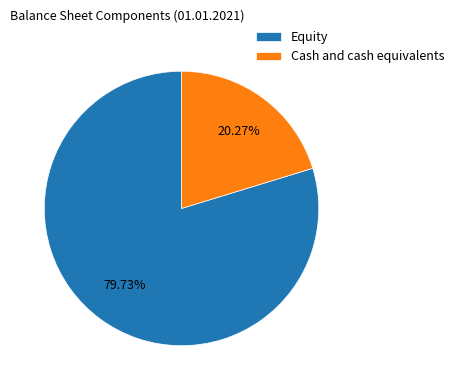

To the nearest percent, what is the difference between the largest and smallest slice percentages?

59%